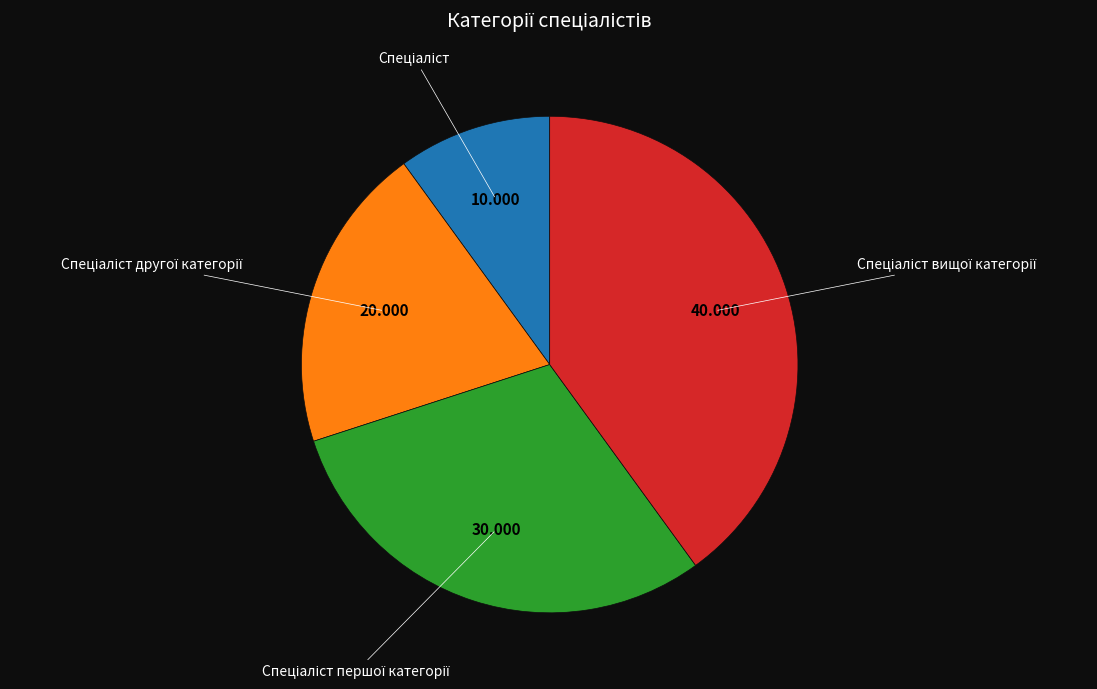

Is there any slice that represents more than half of the pie?

No